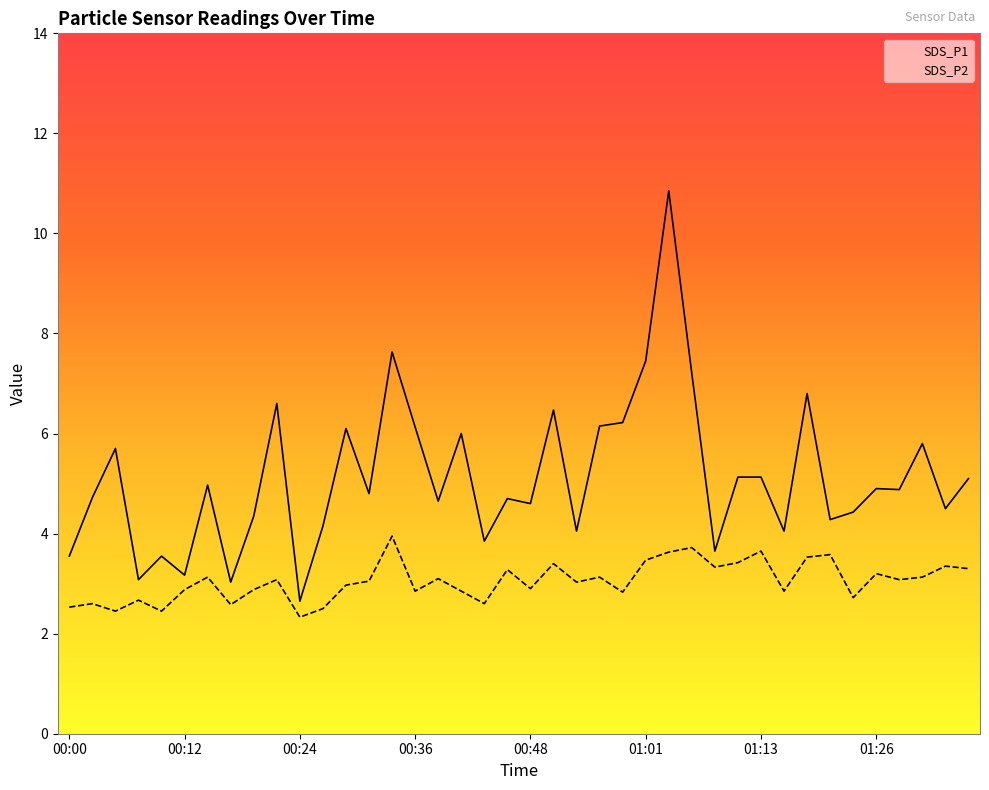

Rank the categories by SDS_P1 value from lowest to highest.

00:24, 00:17, 00:07, 00:12, 00:00, 00:10, 01:08, 00:44, 00:53, 01:16, 00:27, 01:21, 00:19, 01:24, 01:33, 00:48, 00:39, 00:46, 00:02, 00:31, 01:28, 01:26, 00:14, 01:36, 01:11, 01:13, 00:05, 01:31, 00:41, 00:29, 00:36, 00:56, 00:58, 00:51, 00:22, 01:18, 01:06, 01:01, 00:34, 01:03